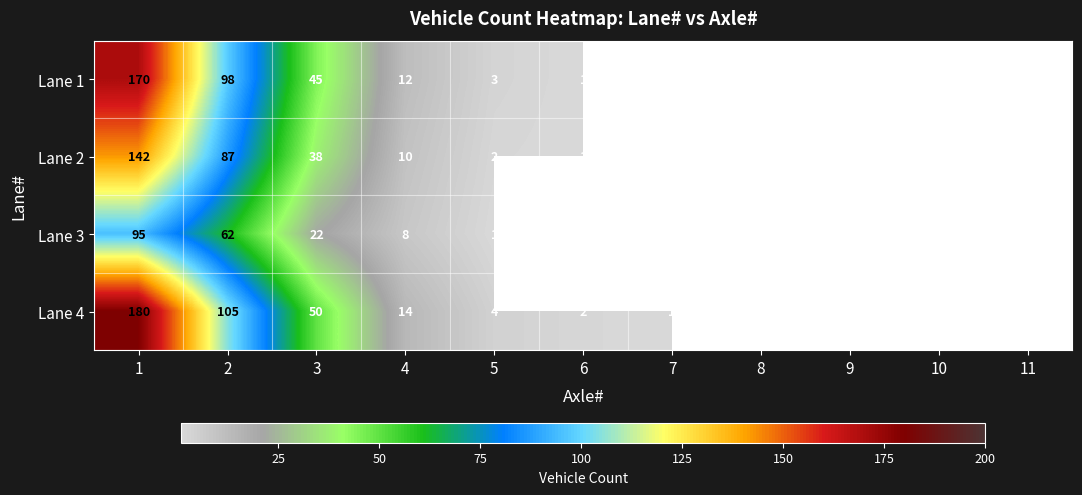

What is the difference between the Lane 4 values at 3 and 6?

48